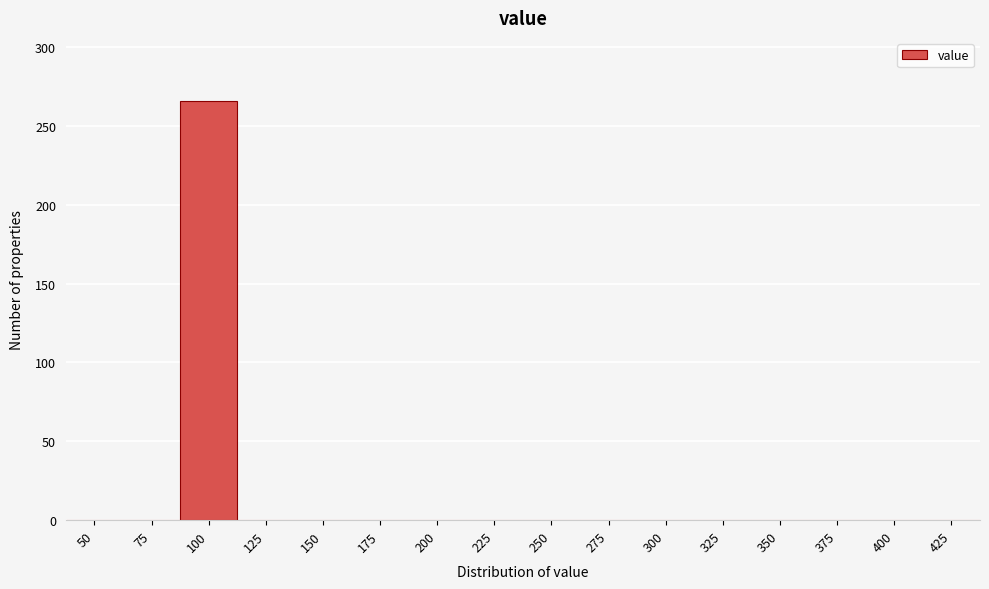

Reading right to left, extract all data points from this chart.

425=0	400=0	375=0	350=0	325=0	300=0	275=0	250=0	225=0	200=0	175=0	150=0	125=0	100=266	75=0	50=0